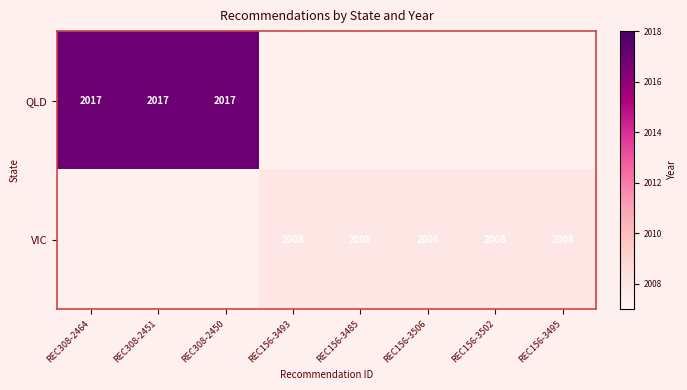

At which category does the chart reach its peak across all series?

REC308-2464